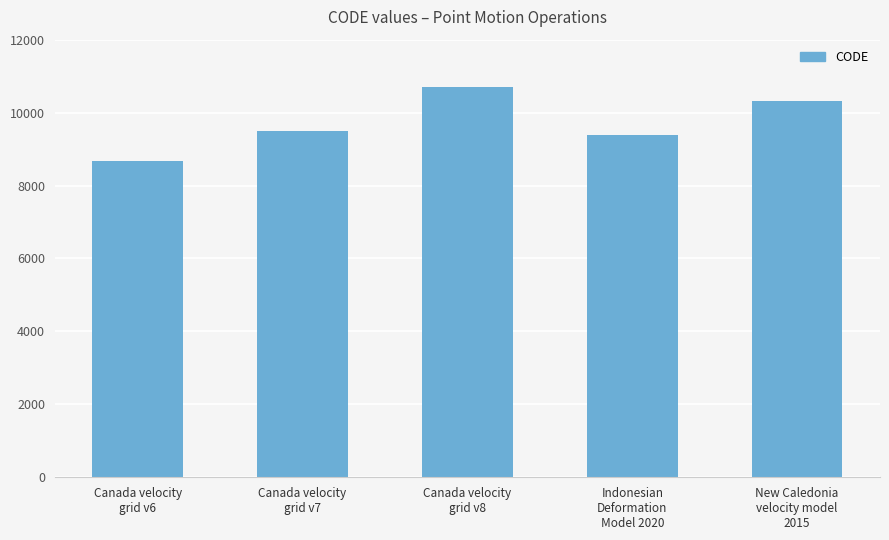

What is the ratio of the value at Indonesian
Deformation
Model 2020 to the value at Canada velocity
grid v6?

1.1